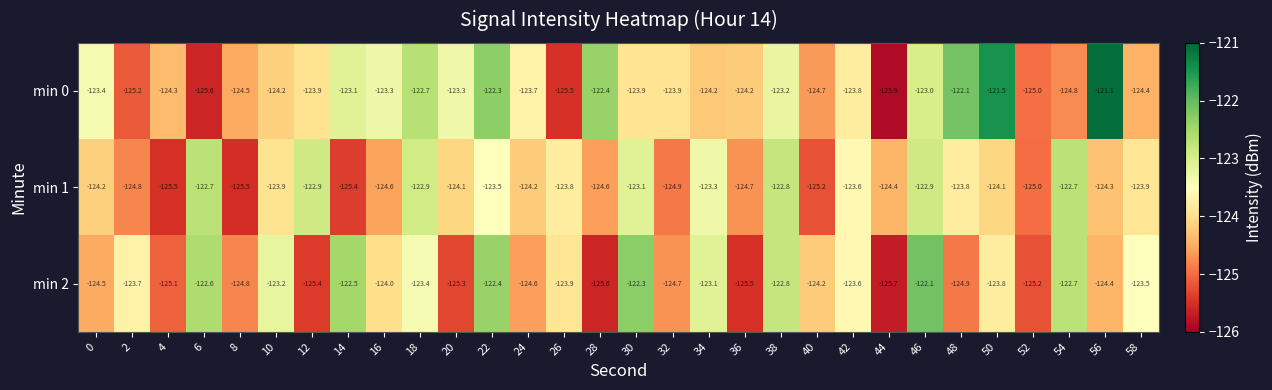

List the series in order of their overall mean, highest first.

min 0, min 2, min 1